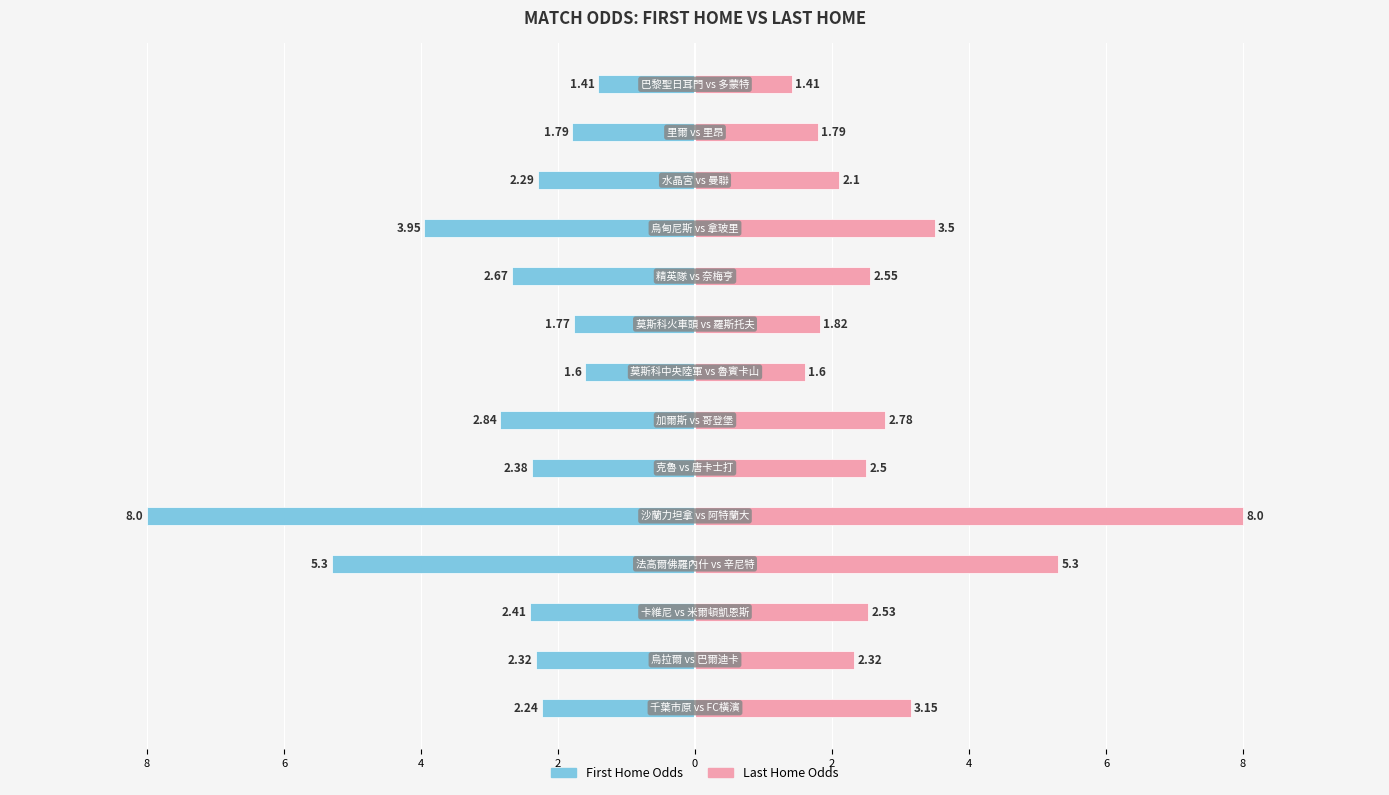

Between 8 and 4, which is larger?

8